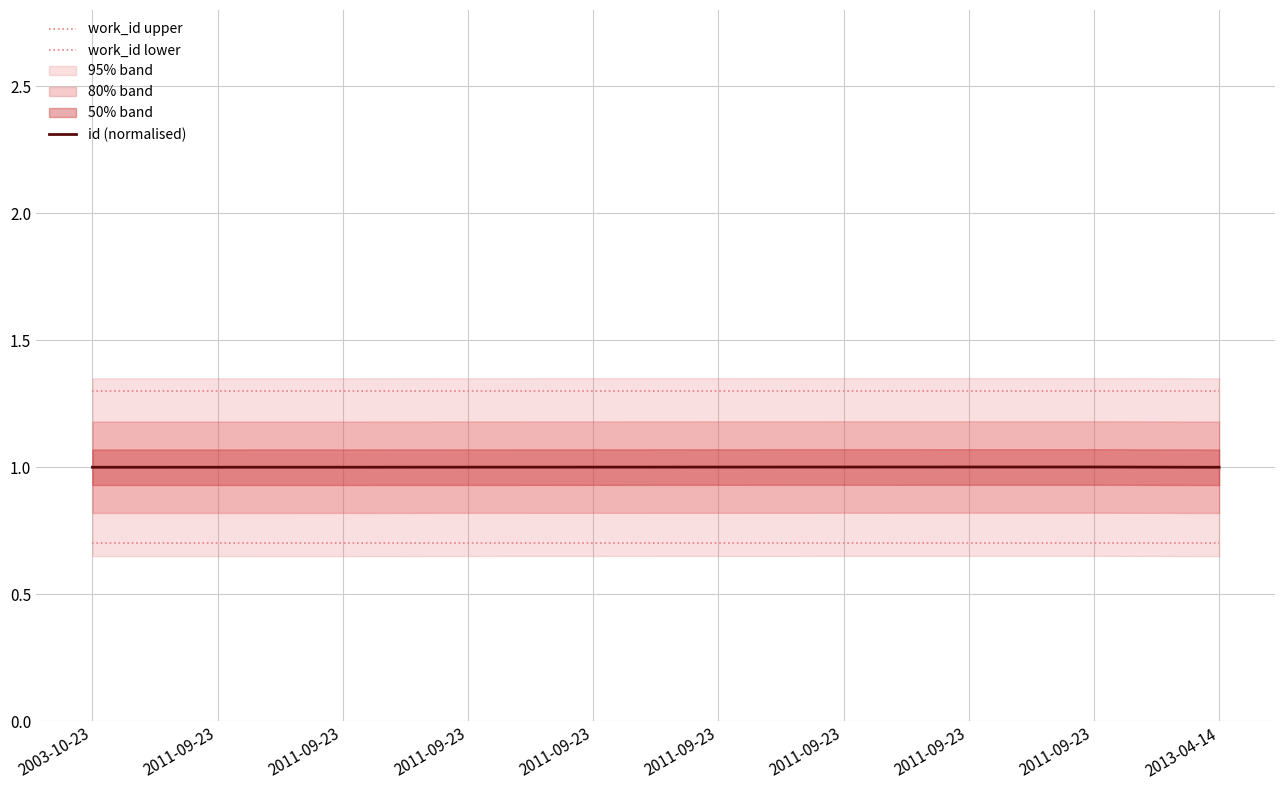

Is it true that work_id lower equals 0.7 at 2011-09-23?

True